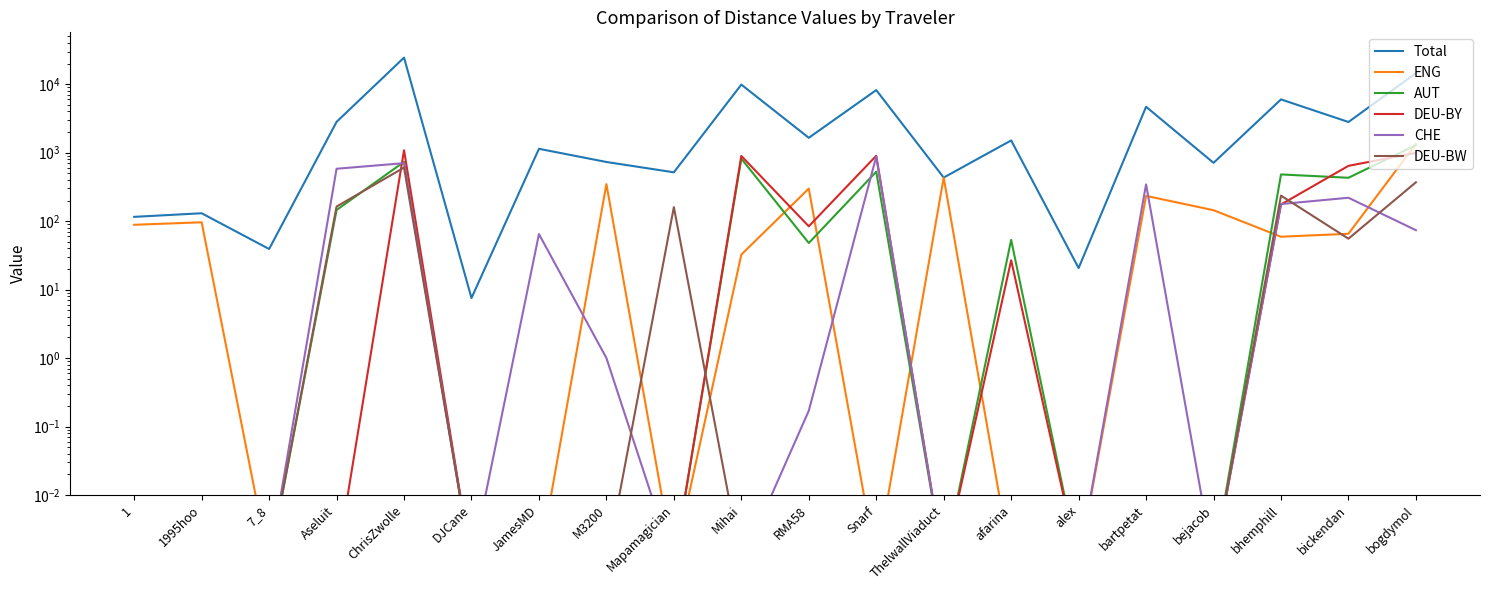

True or false: AUT and DEU-BY intersect in this chart.

True